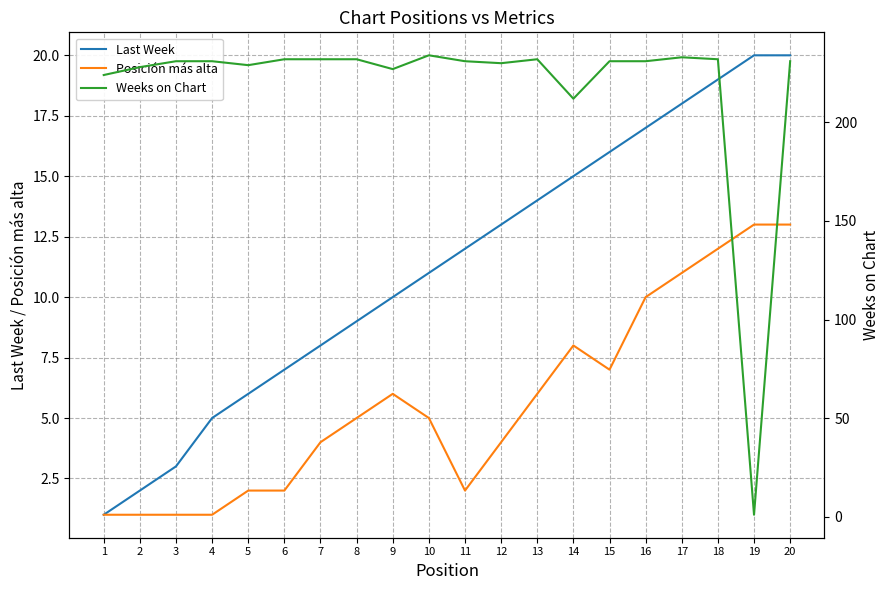

The value of Weeks on Chart at 11 is 231. True or false?

True